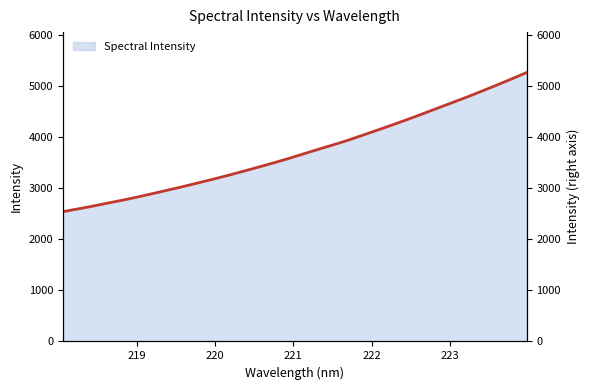

What is the highest value of the Spectral Intensity series?

5263.2